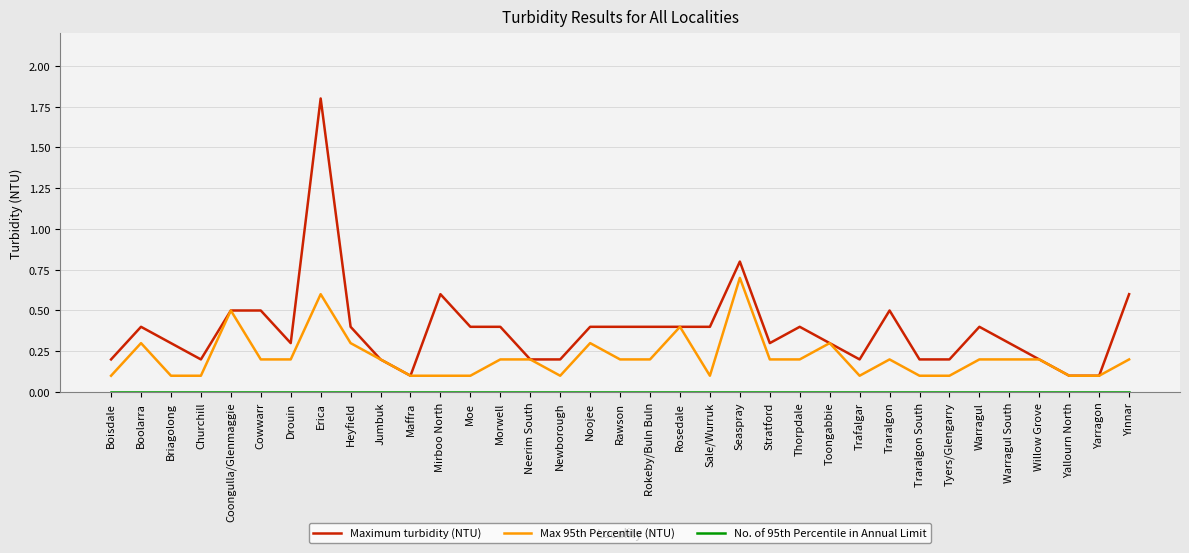

Which series has the largest total across all categories?

Maximum turbidity (NTU)